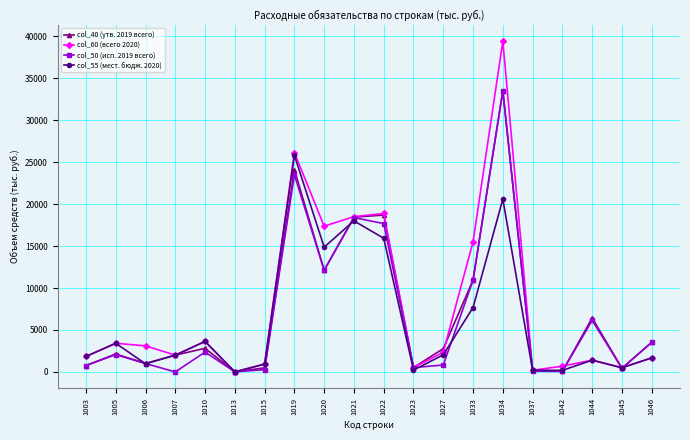

How many interior local peaks does the col_50 (исп. 2019 всего) series have?

6